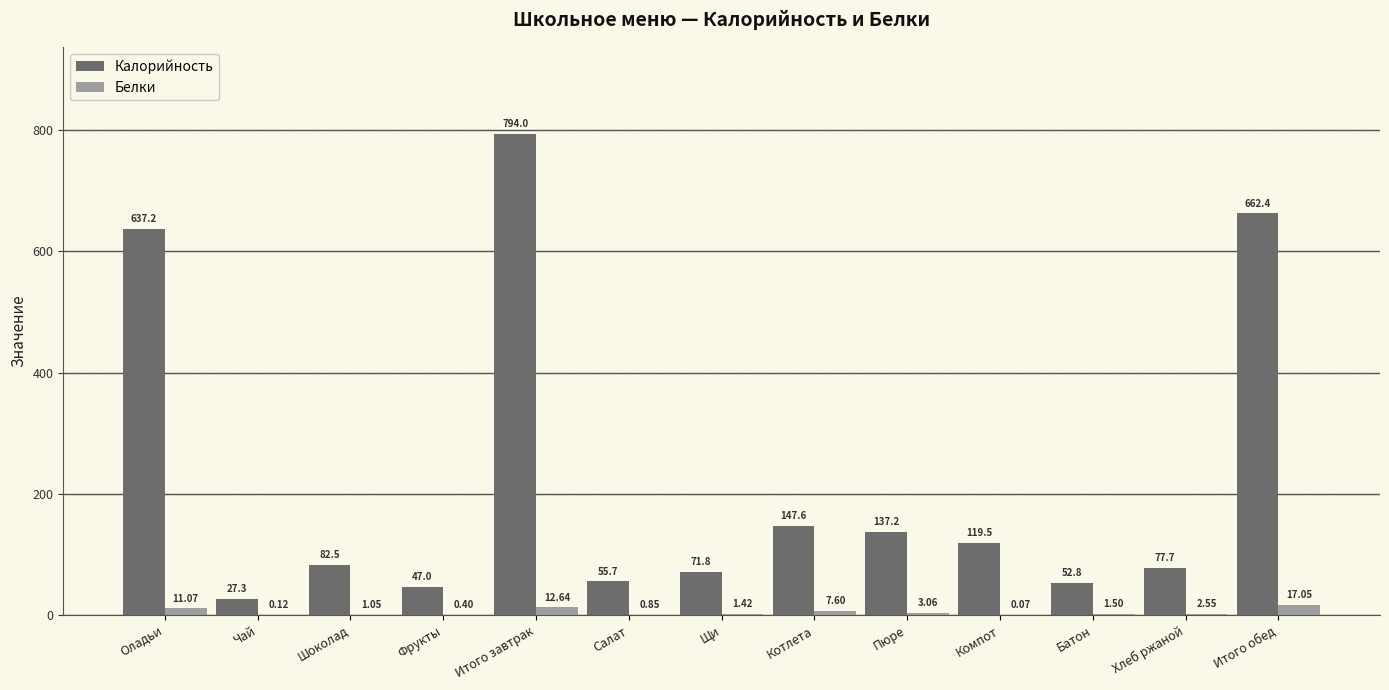

At which category is the sum across all series the highest?

Итого завтрак